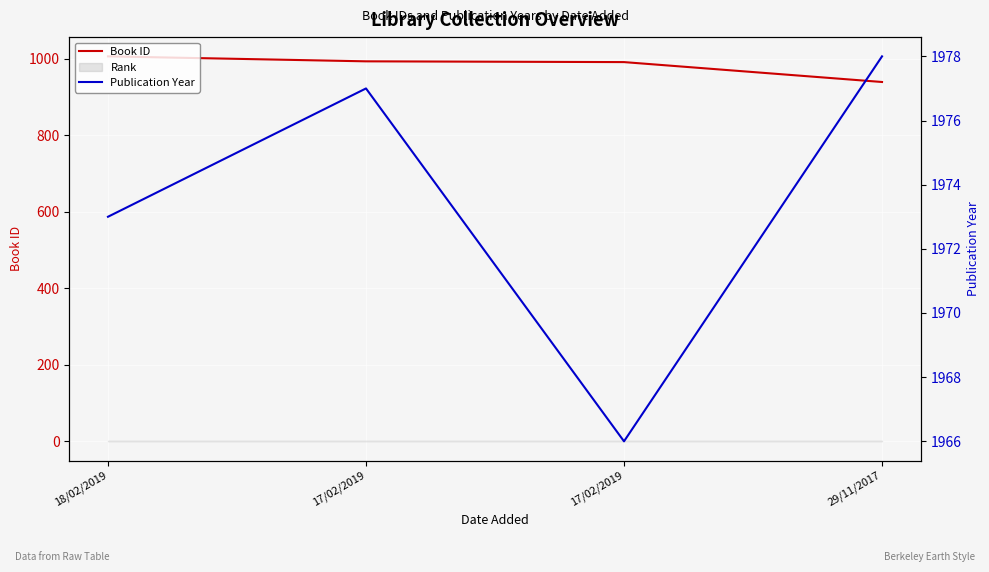

True or false: Publication Year and Book ID cross at least once.

False